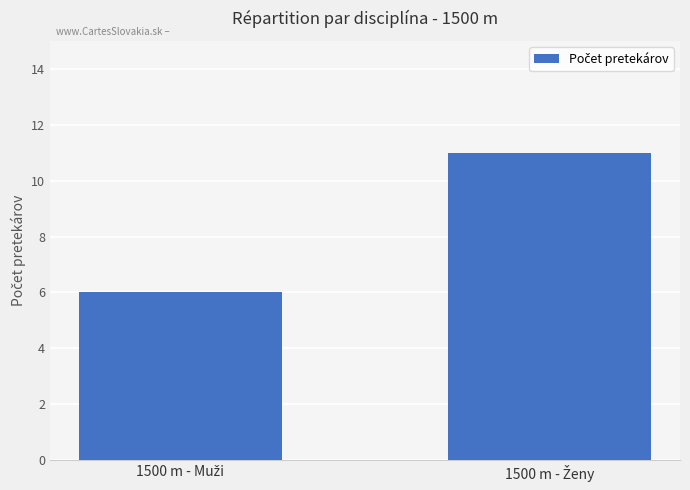

Reading left to right, transcribe all the data shown in this chart.

6	11